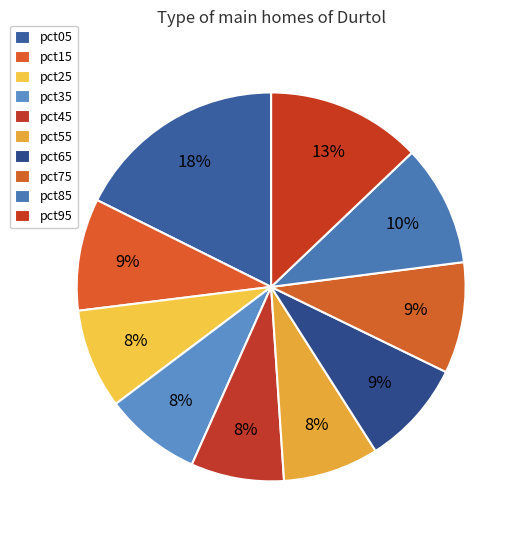

How much of the chart is everything except pct65?

91.2%